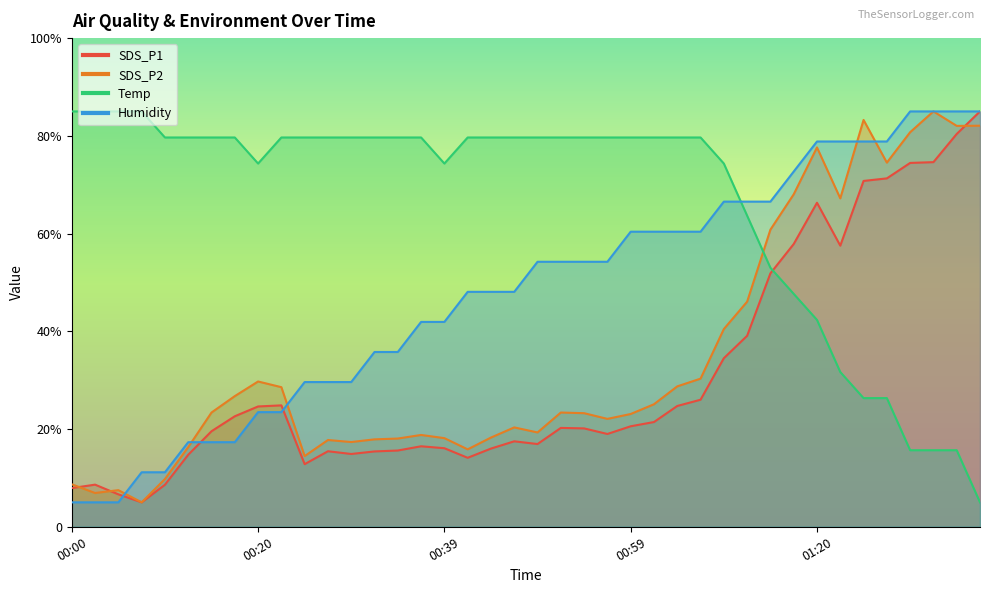

Rank the series by their maximum value, from highest to lowest.

SDS_P1, SDS_P2, Temp, Humidity